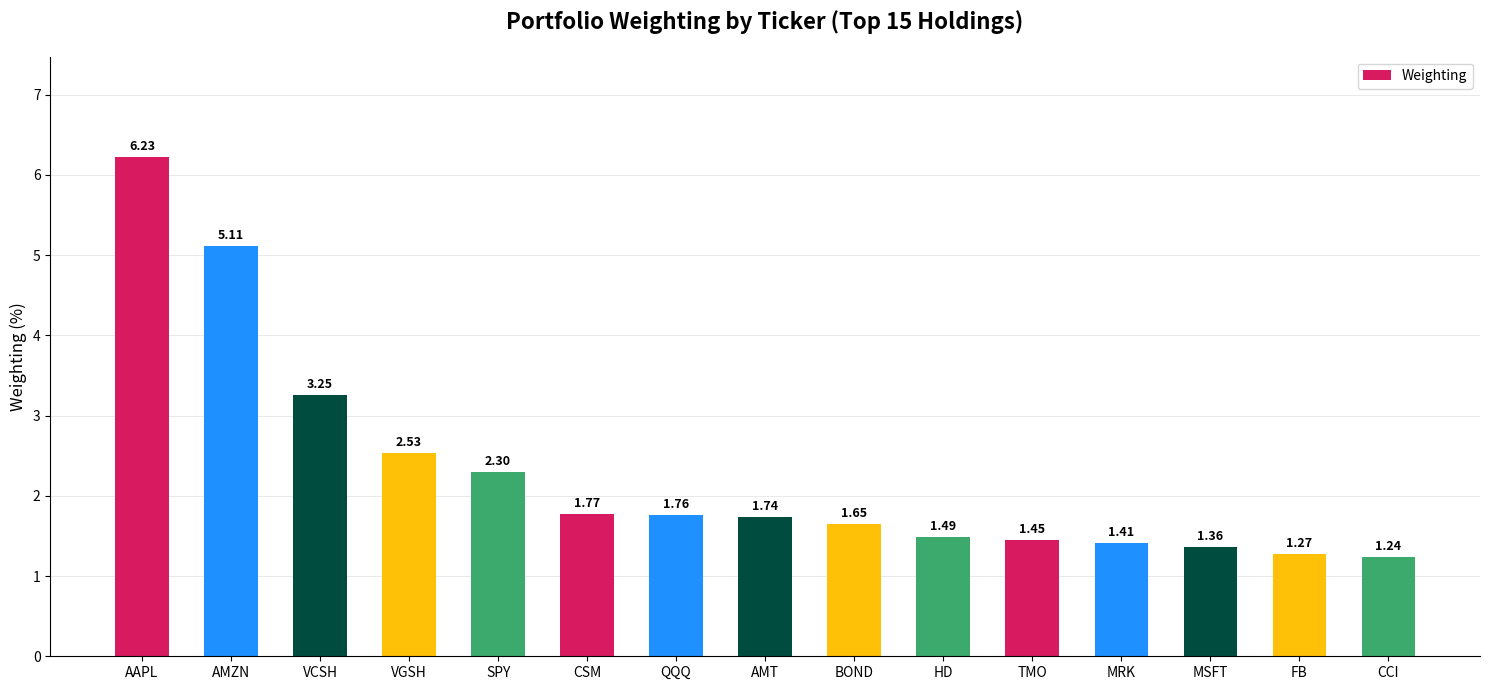

What is the change in value from AMT to BOND?

-0.1